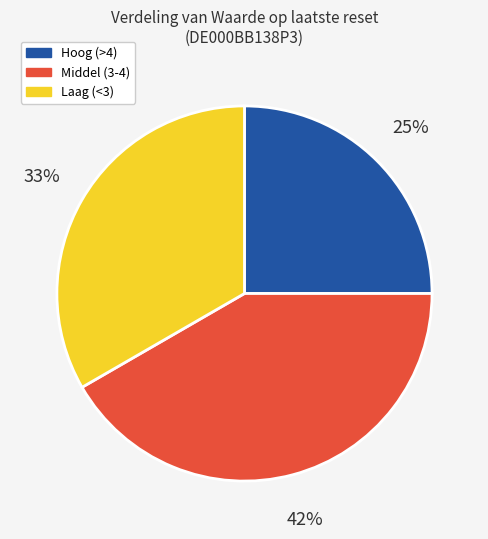

Does any single category account for the majority?

No